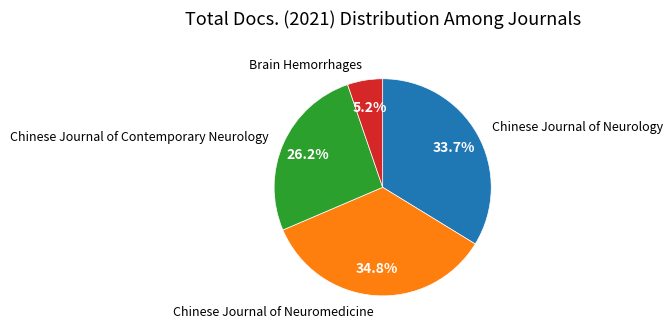

Does any single category account for the majority?

No